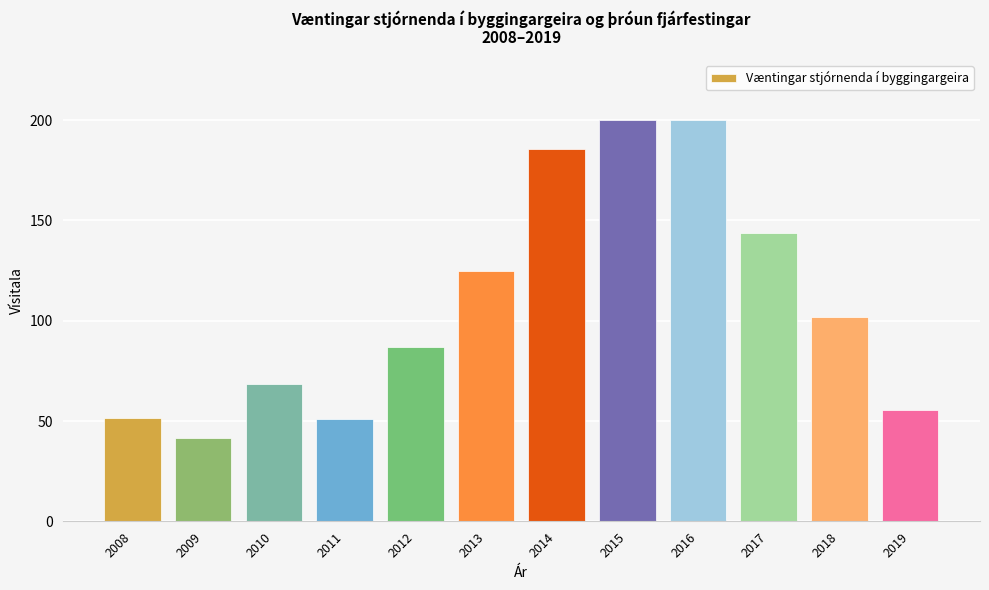

Are the bars grouped side by side (vs. stacked)?

No